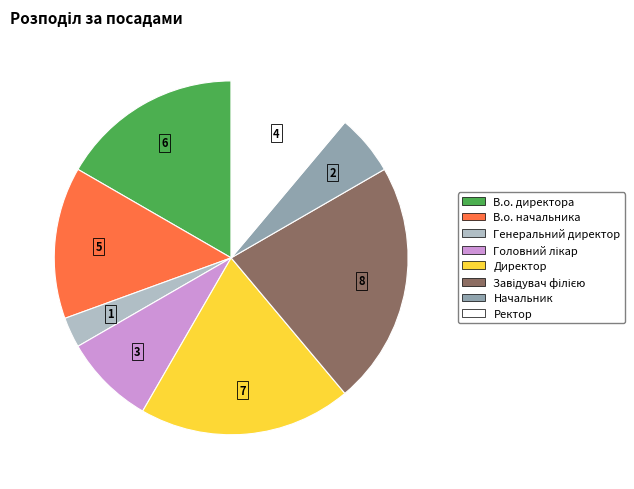

Is there any slice that represents more than half of the pie?

No